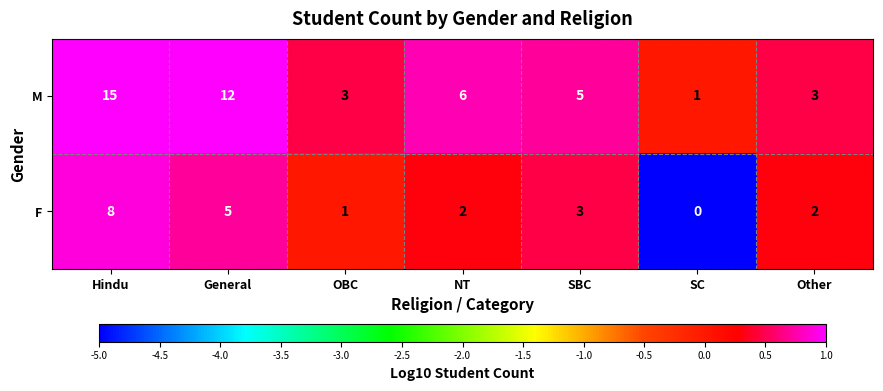

Reading left to right, extract all data points from this chart.

M: 15	12	3	6	5	1	3
F: 8	5	1	2	3	0	2